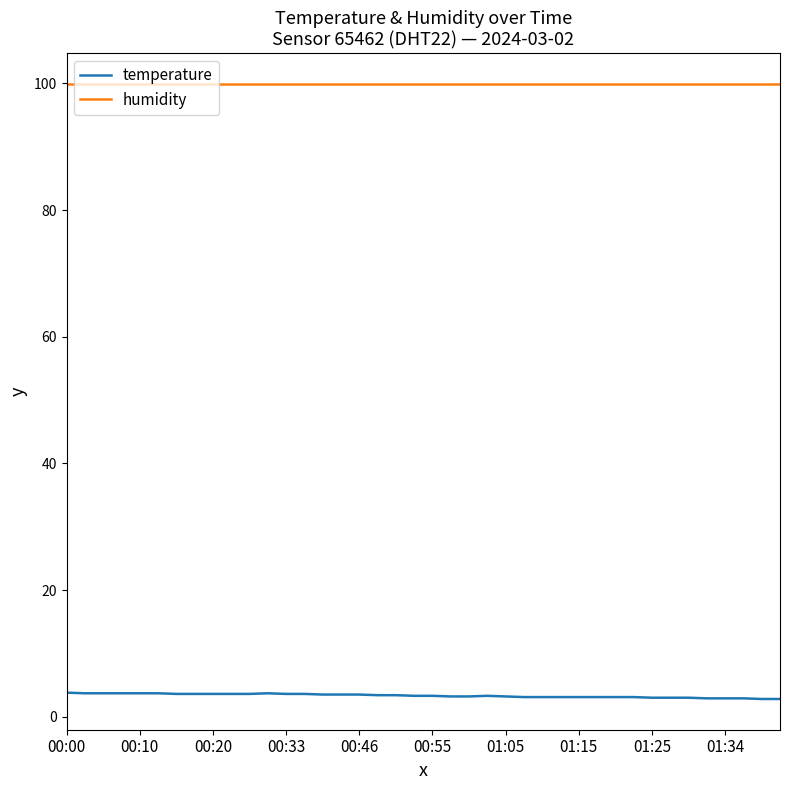

Which series has the largest total across all categories?

humidity